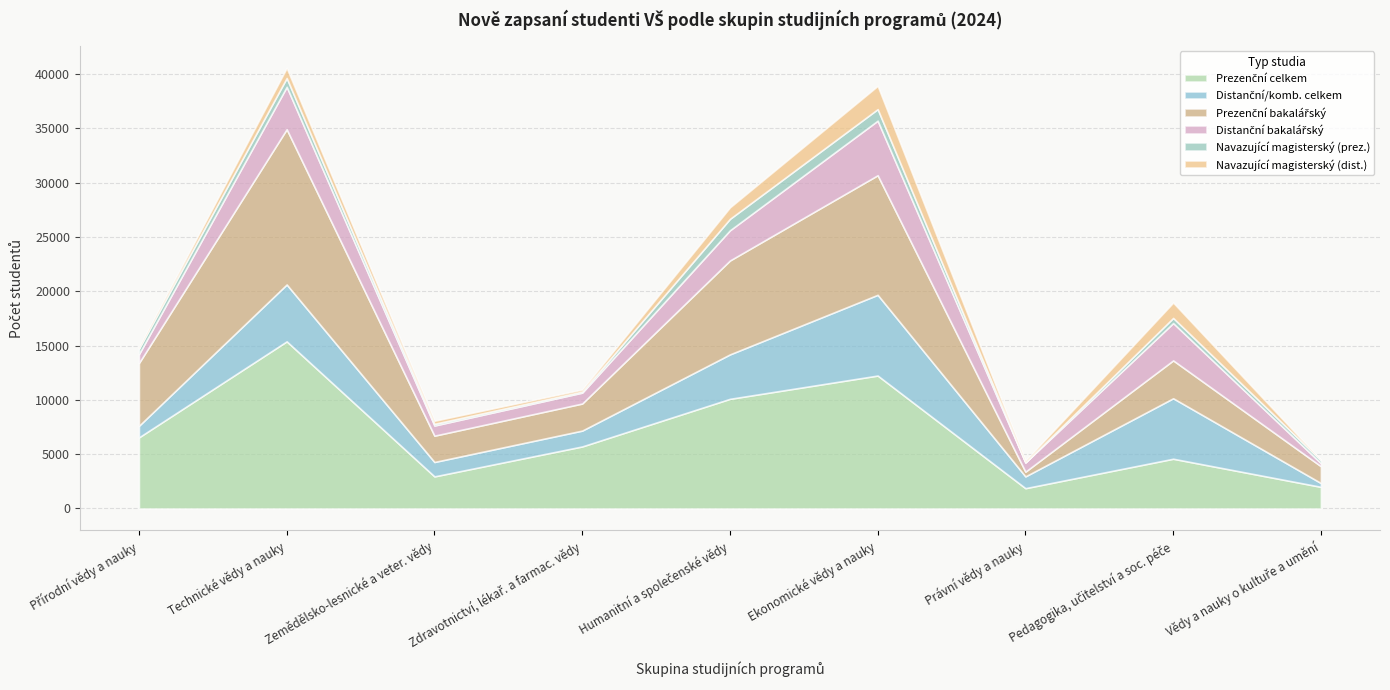

At which category does Prezenční celkem reach its first local peak?

Technické vědy a nauky